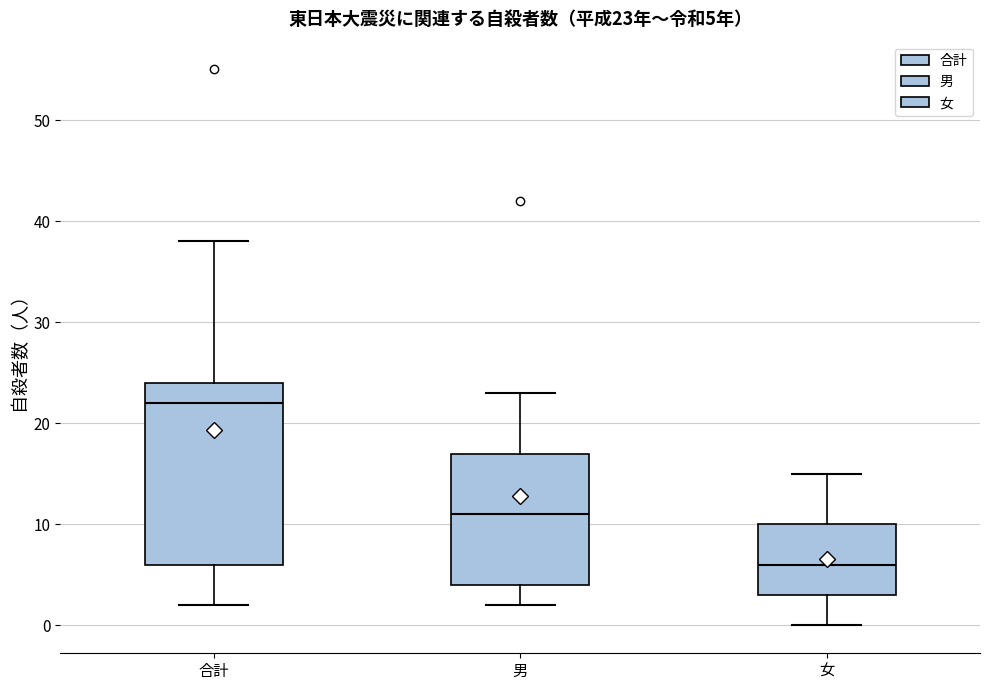

Which box has the lowest median line?

女